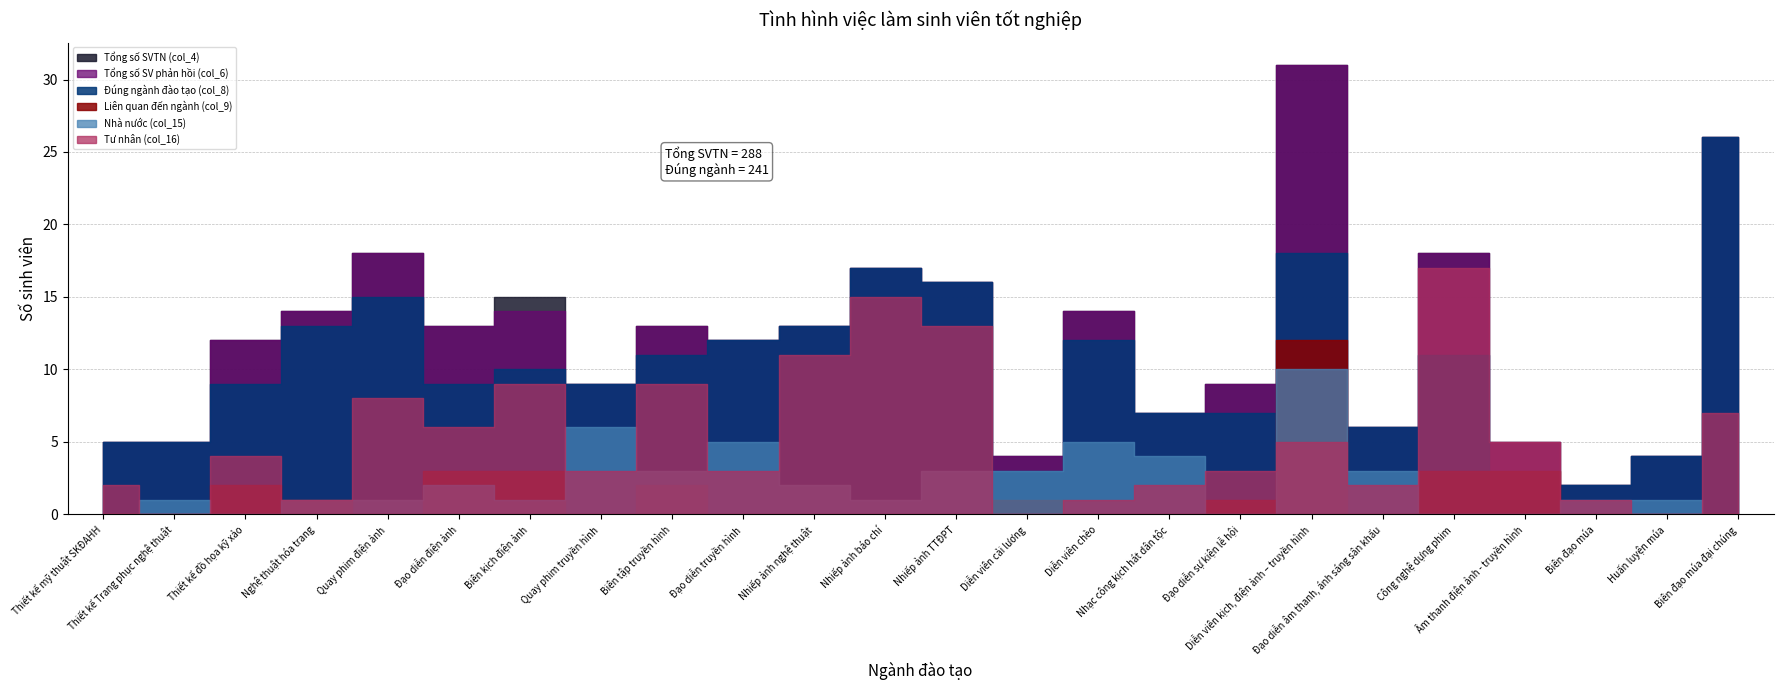

Where is Tư nhân (col_16) nearest to the value 8?

Quay phim điện ảnh